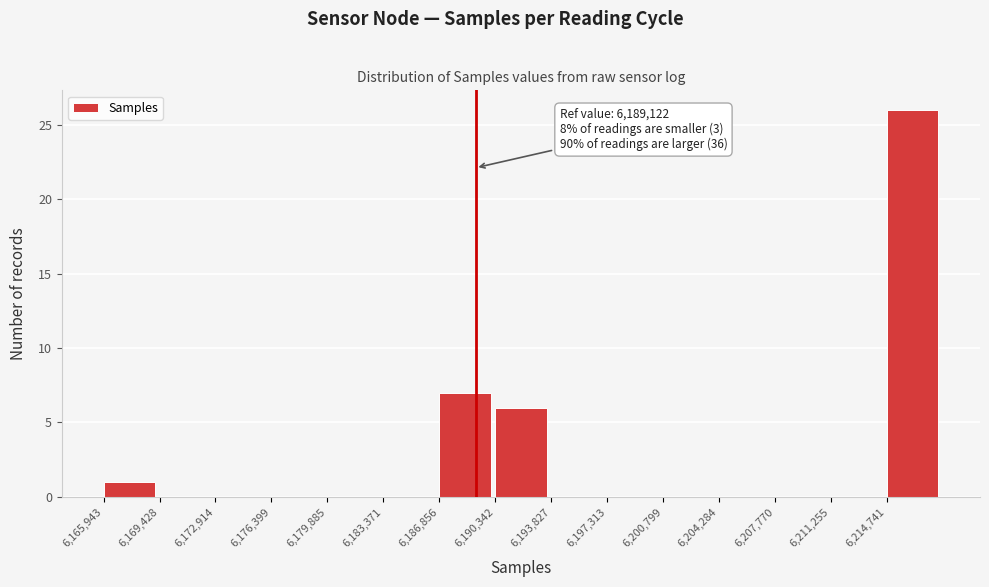

Which range on the x-axis has the tallest bar?

6214500 to 6218000